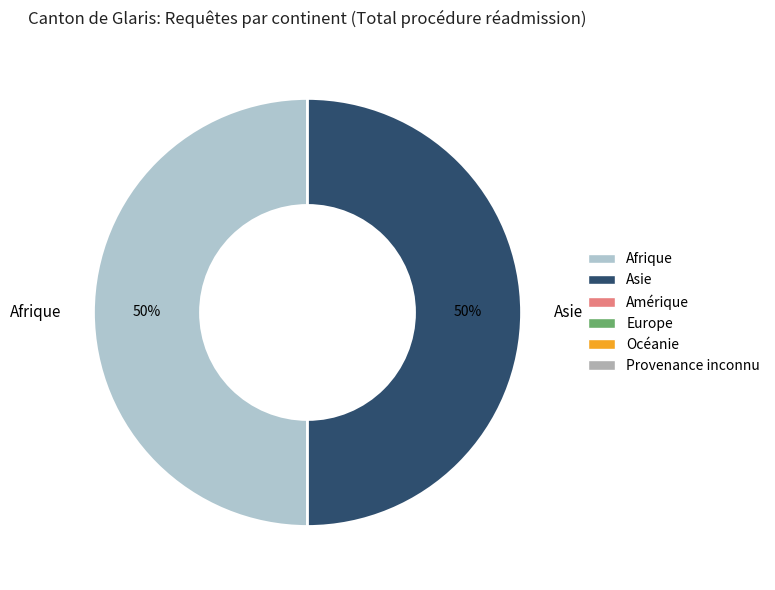

To the nearest percent, what is the difference between the largest and smallest slice percentages?

0%